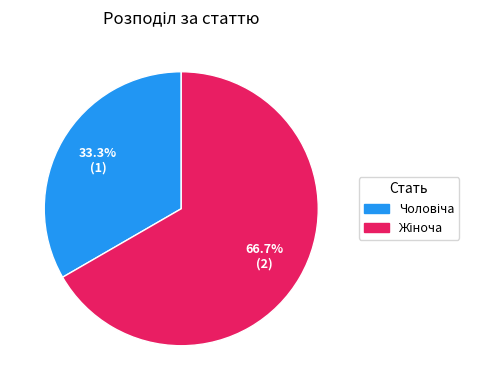

Does any single category account for the majority?

Yes